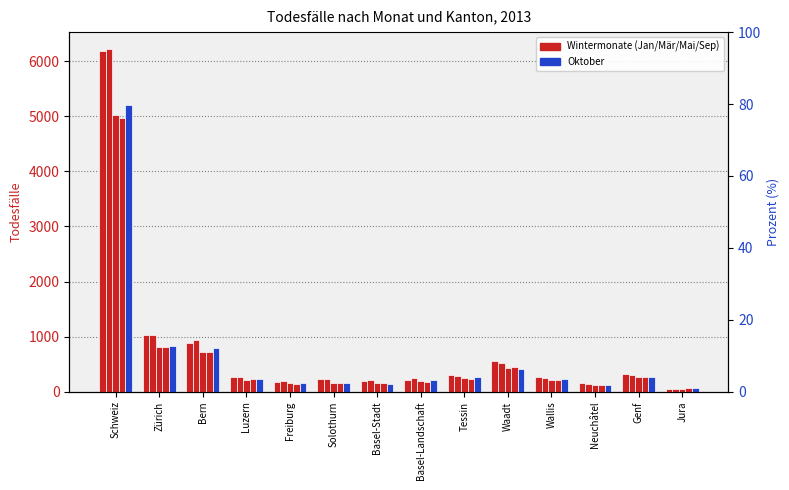

Reading left to right, what are all the values shown in this chart?

Januar: 6183	1028	886	260	184	231	190	212	295	558	271	154	320	55
März: 6220	1022	942	262	191	237	207	247	289	524	252	142	303	57
Mai: 5018	807	712	205	153	163	150	193	241	438	207	127	267	45
September: 4973	803	714	225	142	159	157	176	233	445	204	127	261	61
Oktober: 5208	822	786	228	149	165	142	208	270	416	226	116	258	60